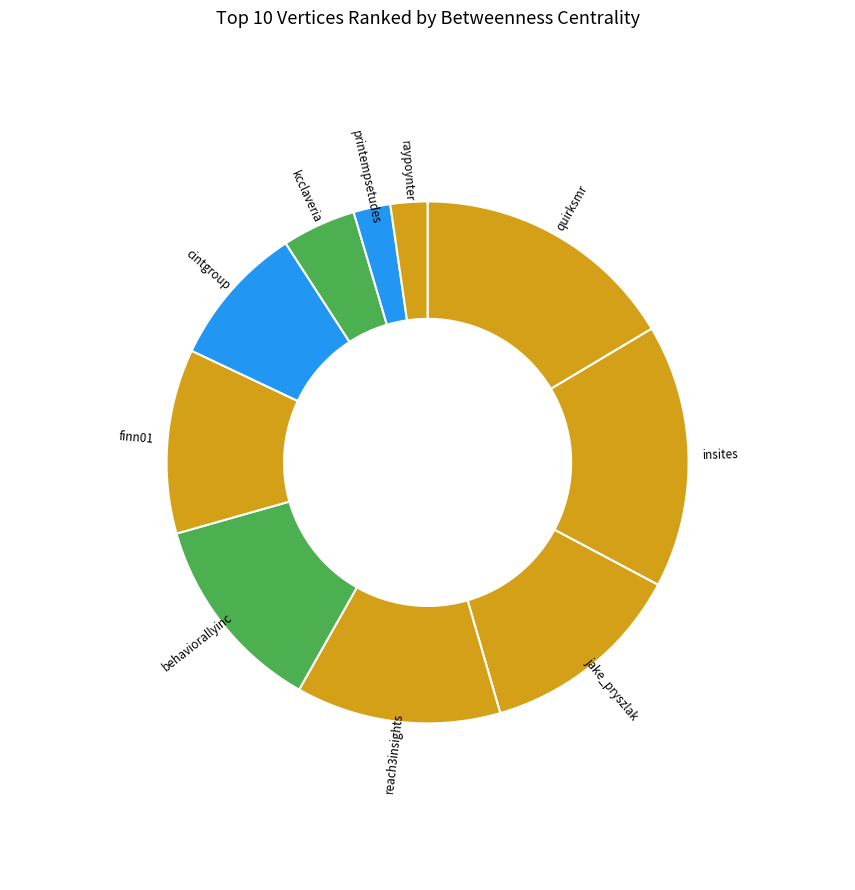

Is it true that cintgroup is 9% of the pie?

True